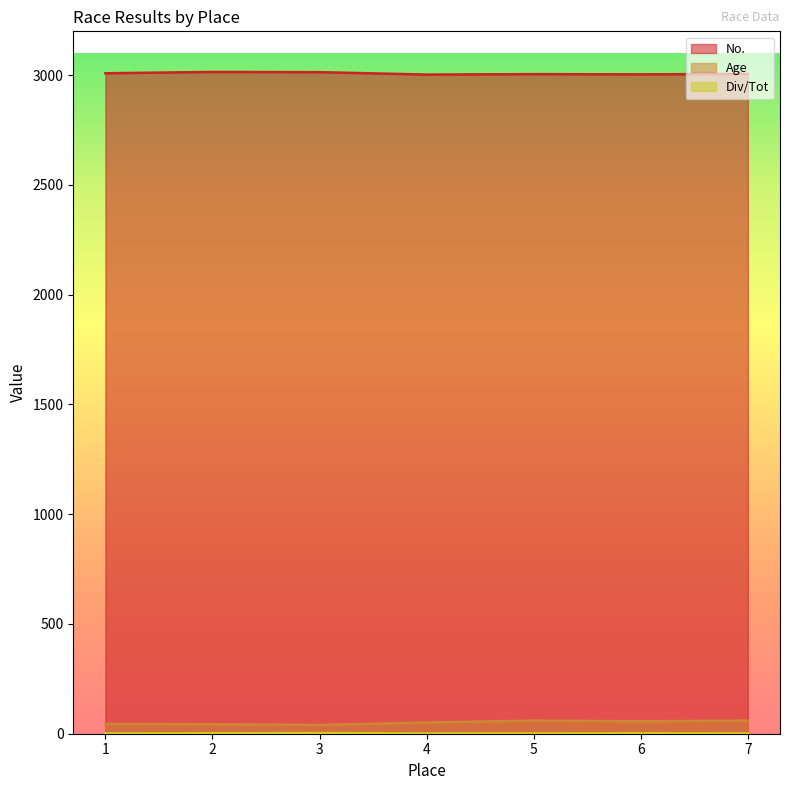

What is the difference between the maximum and minimum values in the Div/Tot series?

2